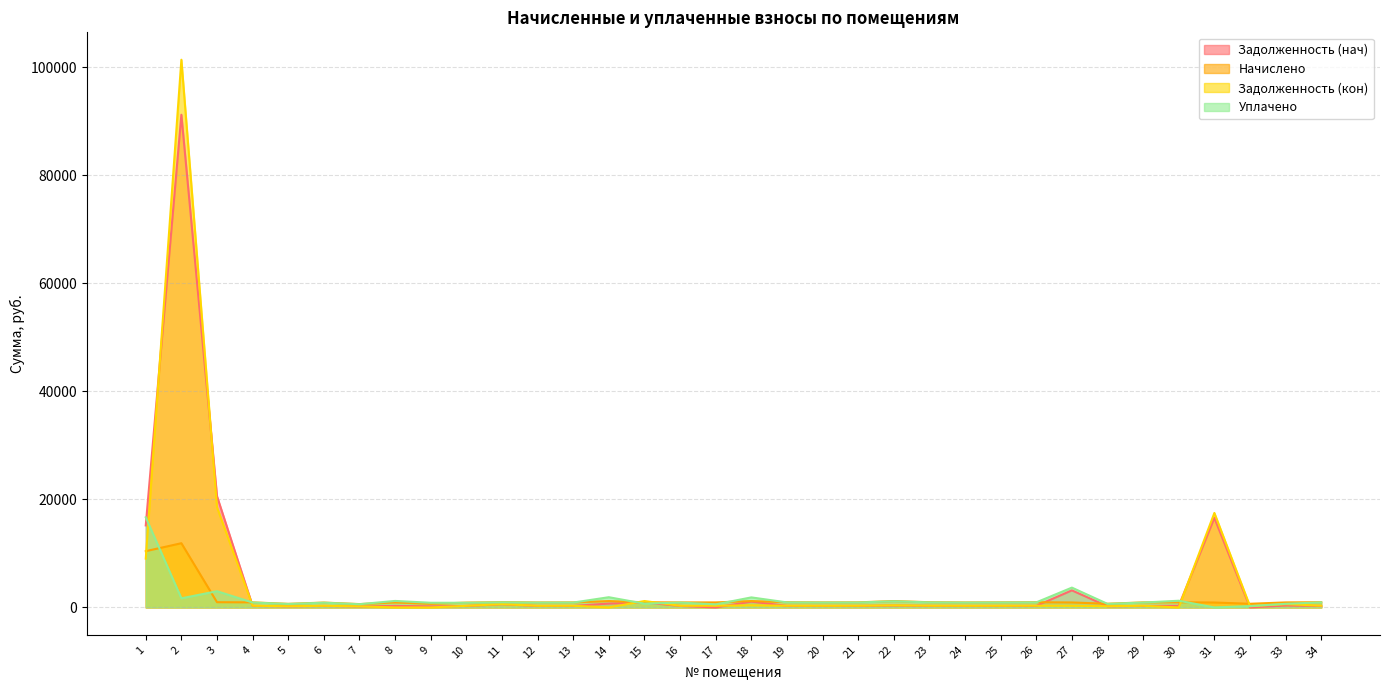

Which series ends up on top after the final intersection of nachisleno and zadolzhennost?

nachisleno